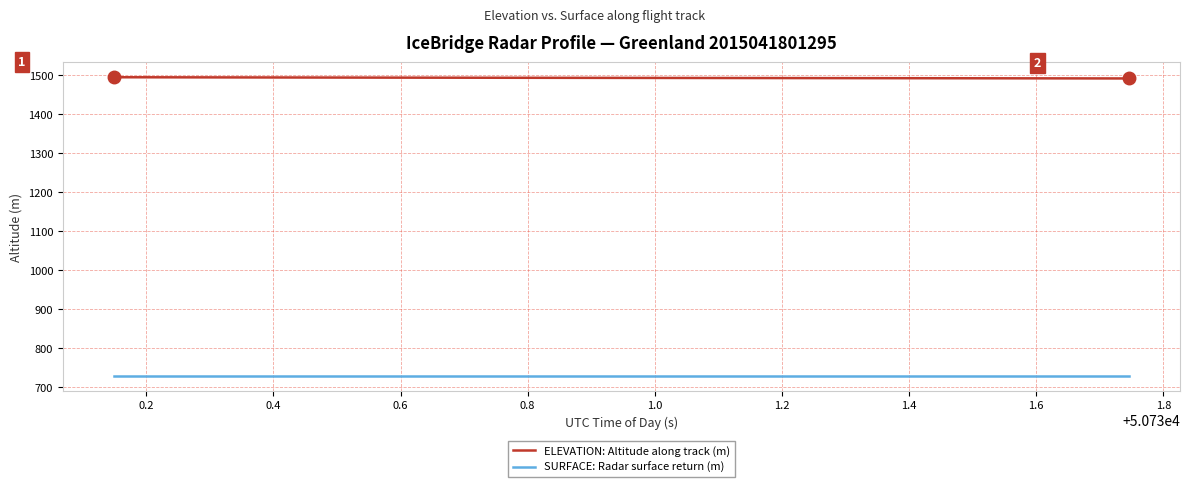

What is the minimum value for SURFACE: Radar surface return (m)?

729.9